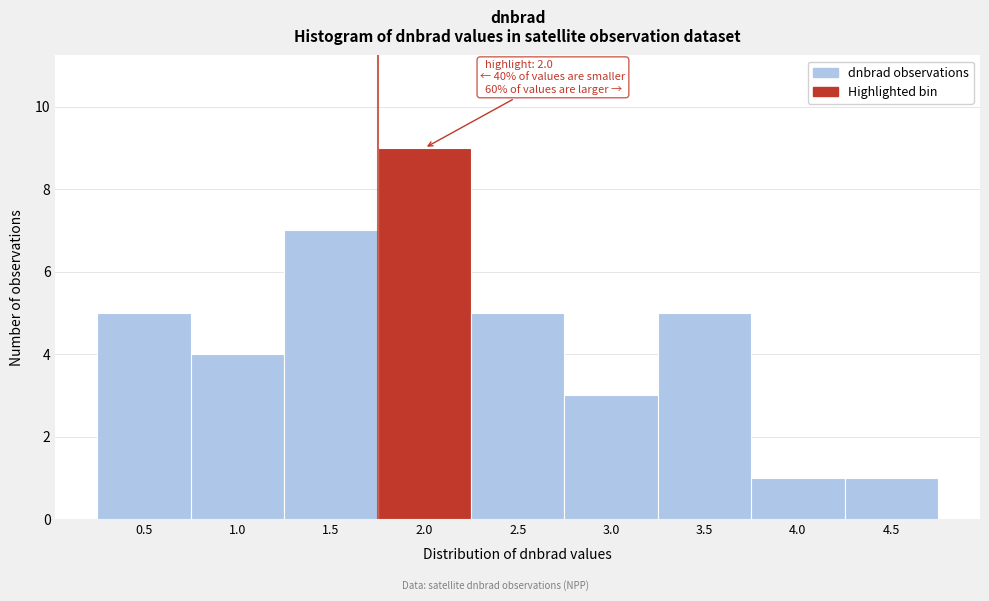

Reading right to left, what are all the values shown in this chart?

1	1	5	3	5	9	7	4	5